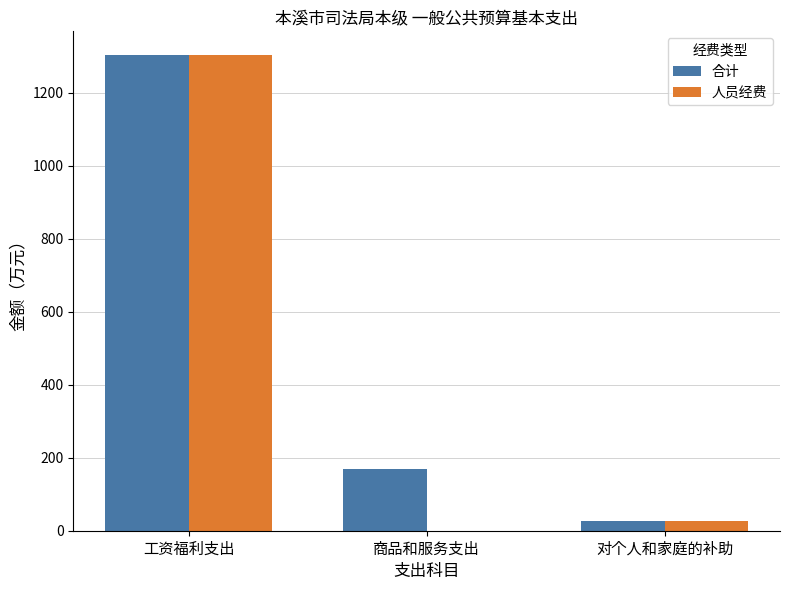

Are the bars horizontal?

No